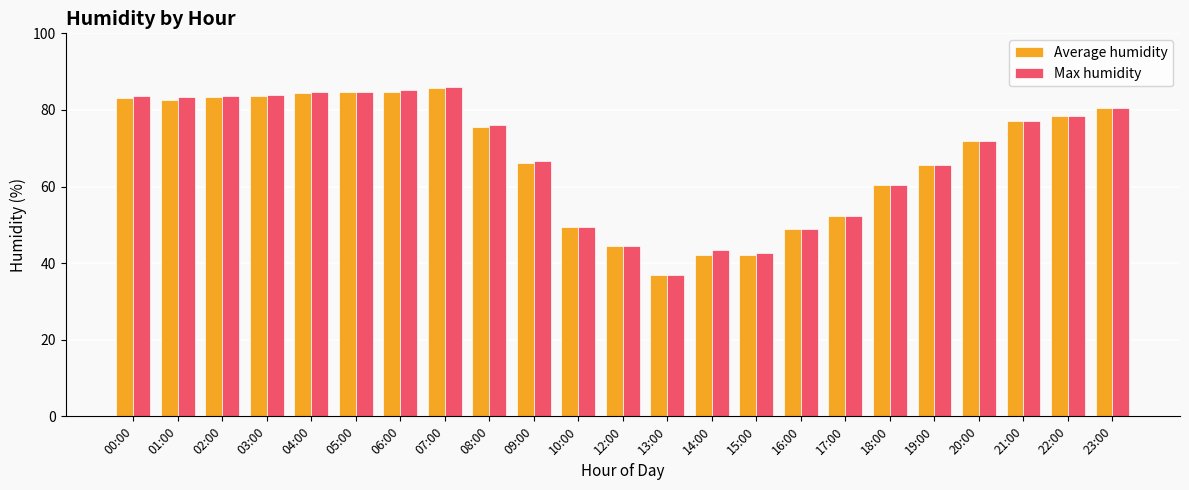

What value does the Average humidity series have at 23:00?

80.5